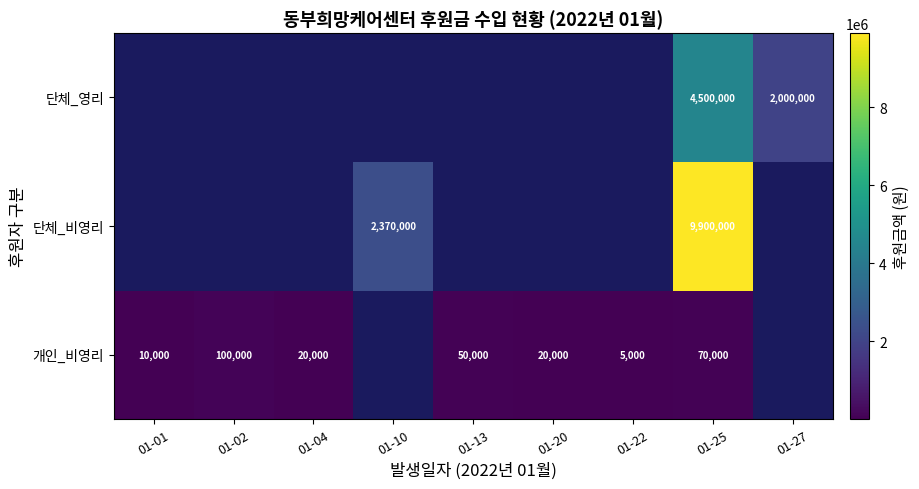

How many data points does each series have?

9